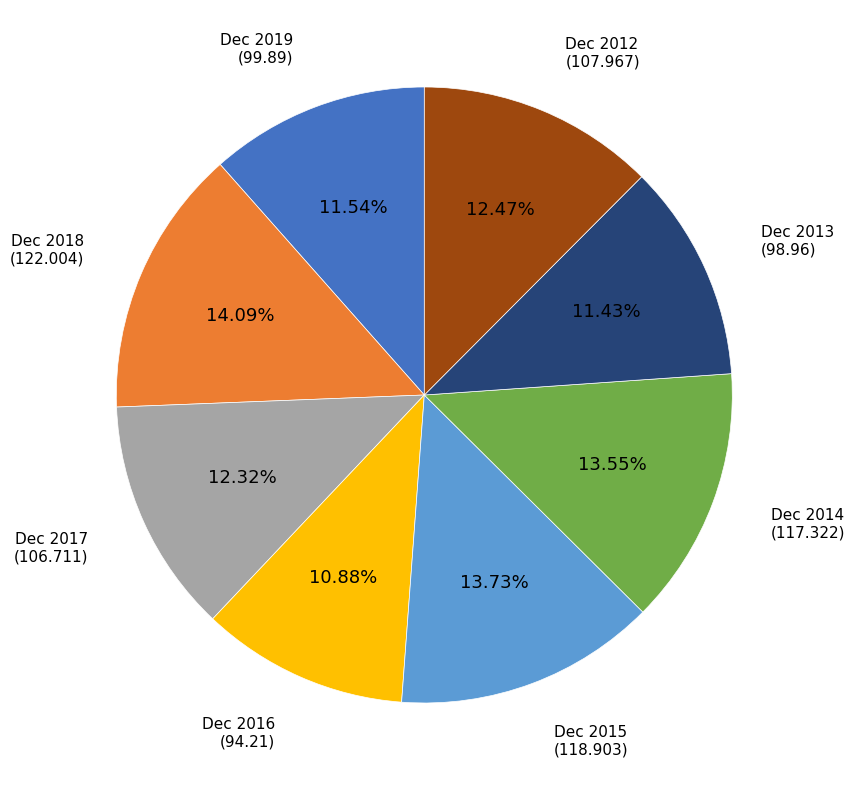

Is there any slice that represents more than half of the pie?

No